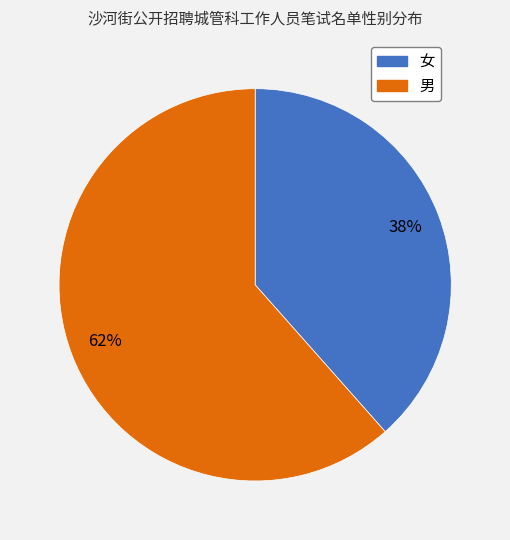

Which category has the smallest portion of the pie?

女